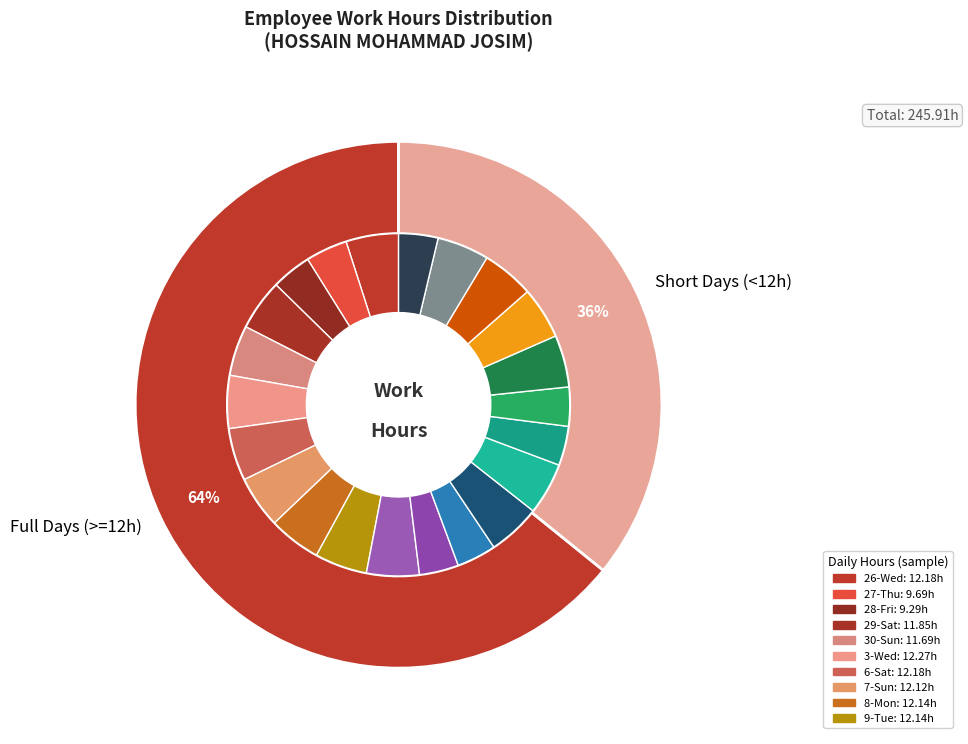

Count the number of slices in the pie.

22